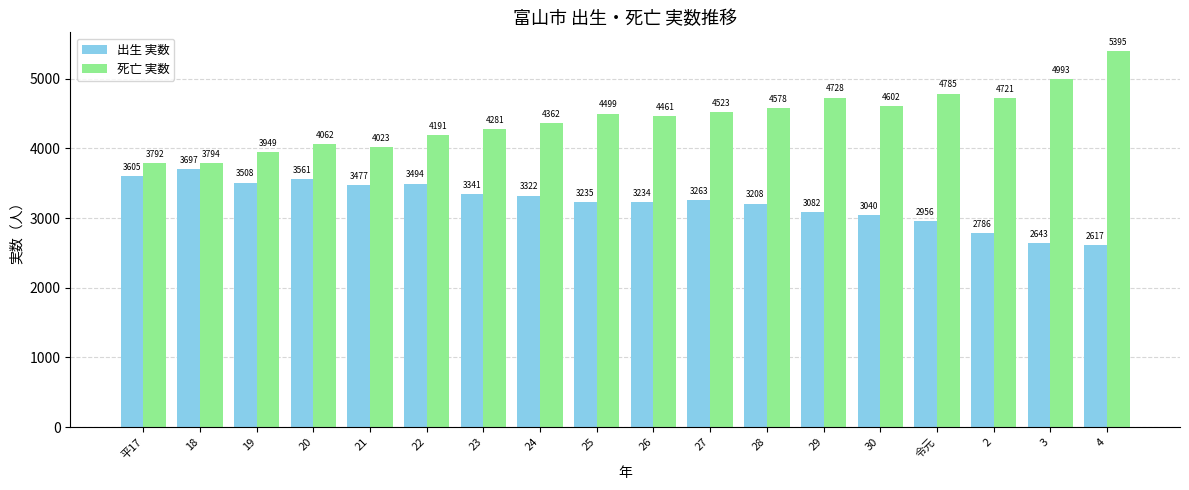

Read the 出生 実数 value at 22.

3494